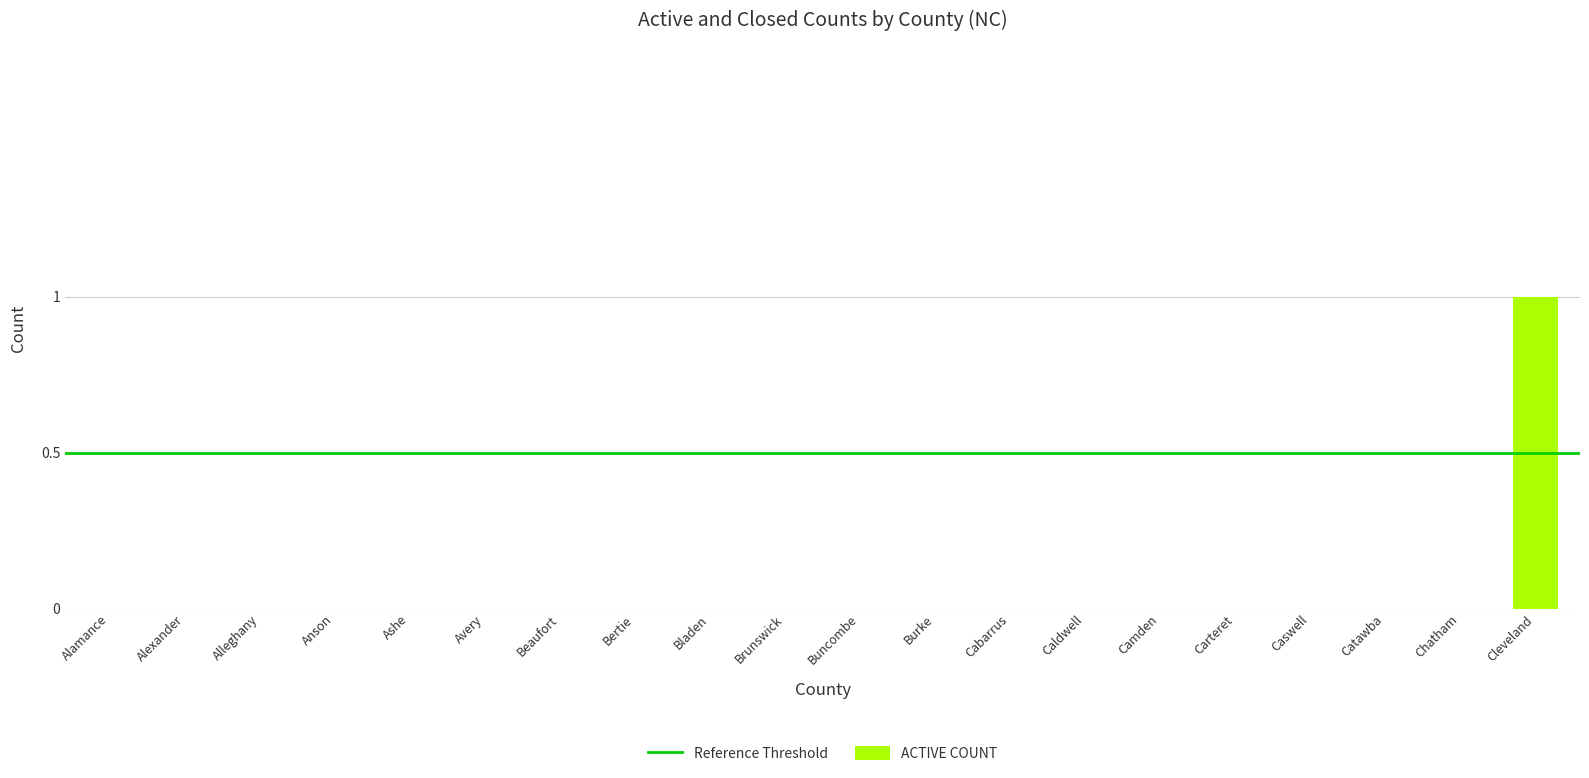

Which category has the highest value across all series?

Cleveland